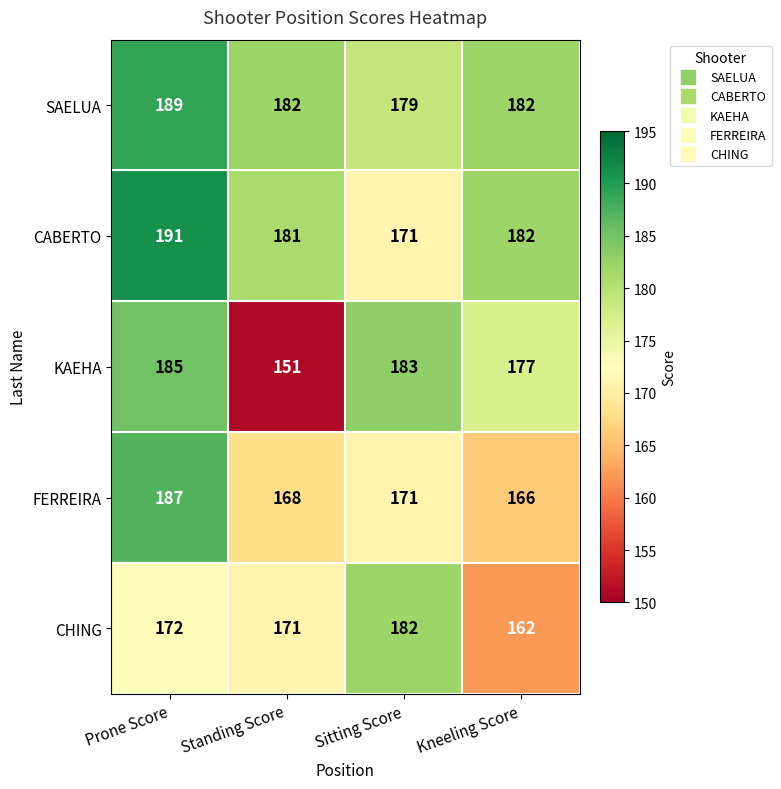

What is the total value across all series at Prone Score?

924